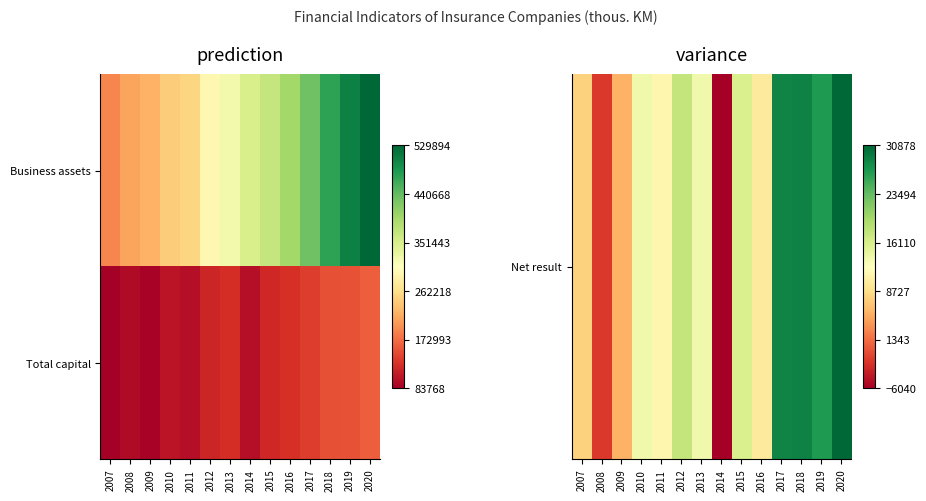

Count the number of categories in the chart.

14